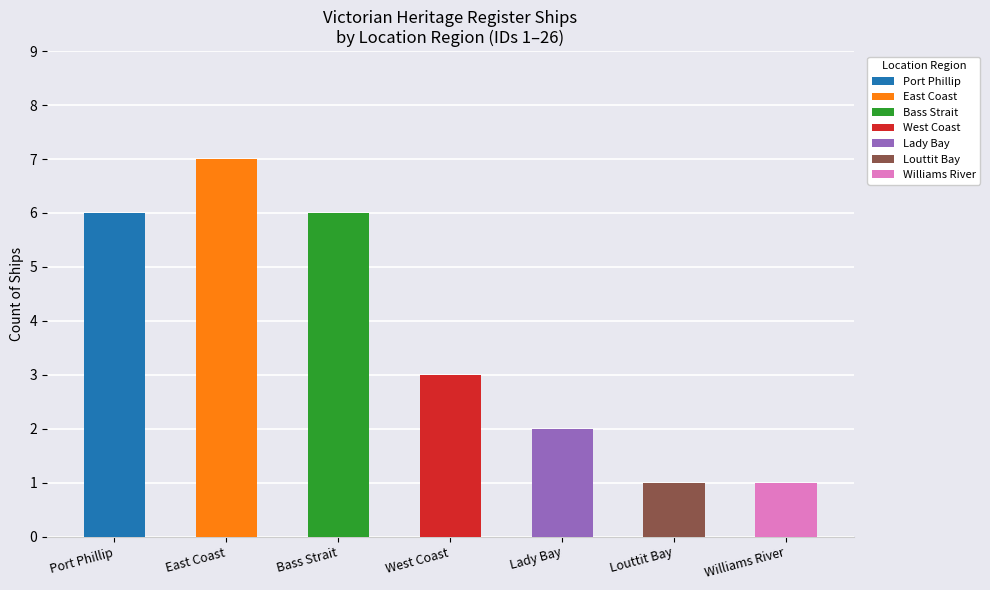

What is the label of the 7th bar from the left?

Williams River